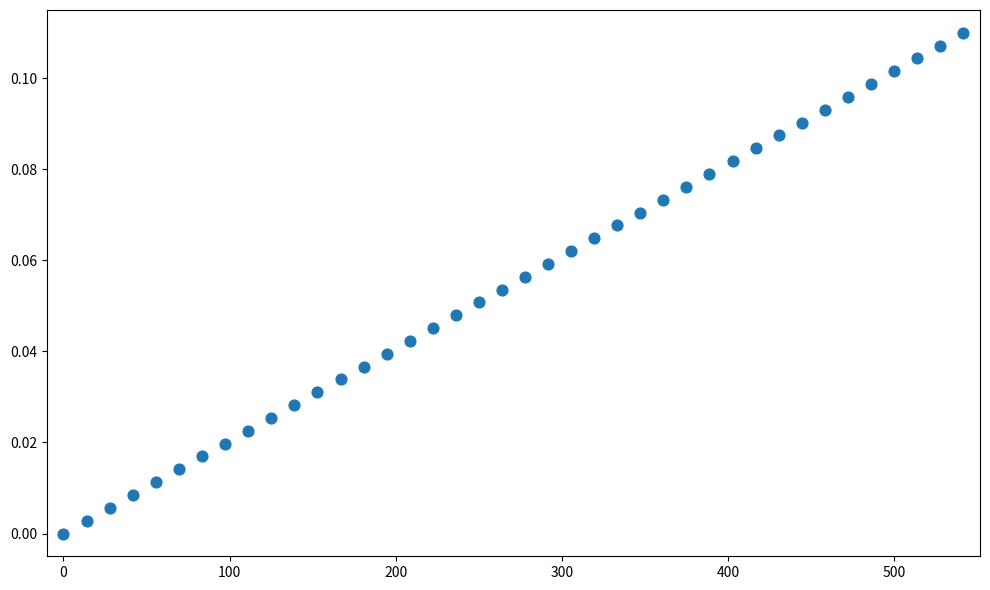

Count the number of points in this scatter plot.

40